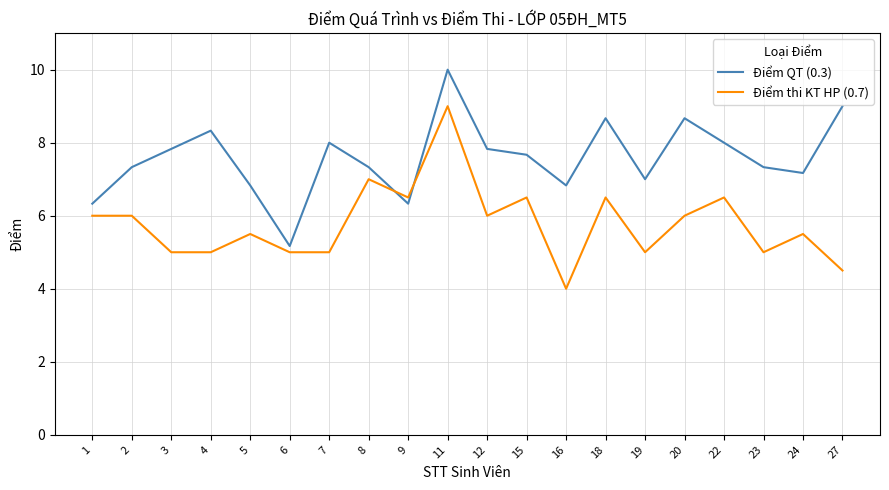

What is the difference between the highest and lowest values at 12?

1.8